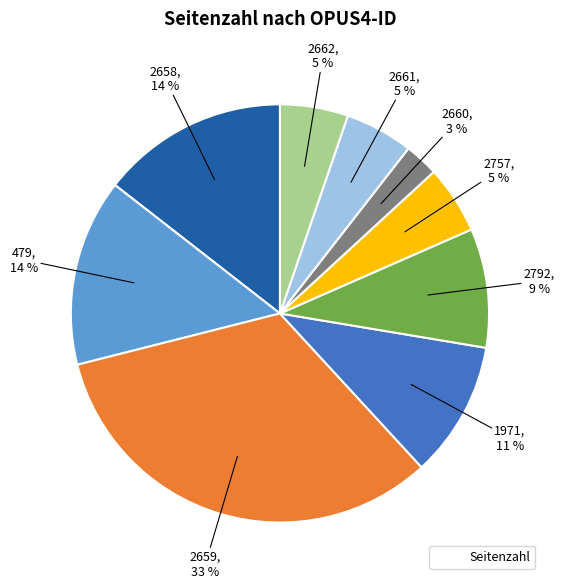

Is there any slice that represents more than half of the pie?

No